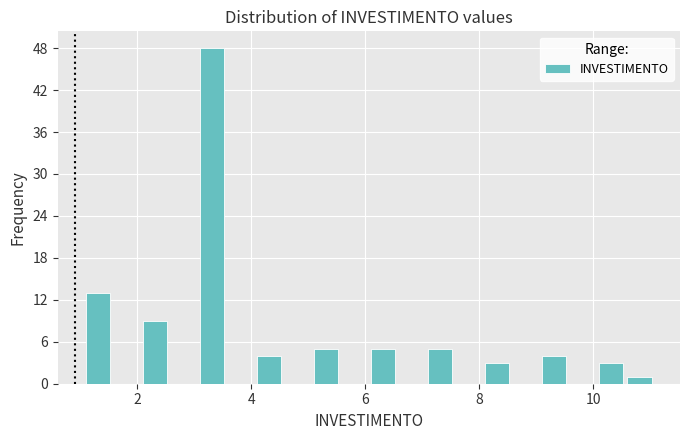

Around what value on the x-axis is the tallest bar? Give the approximate position of its centre, as read against the axis.

3.4